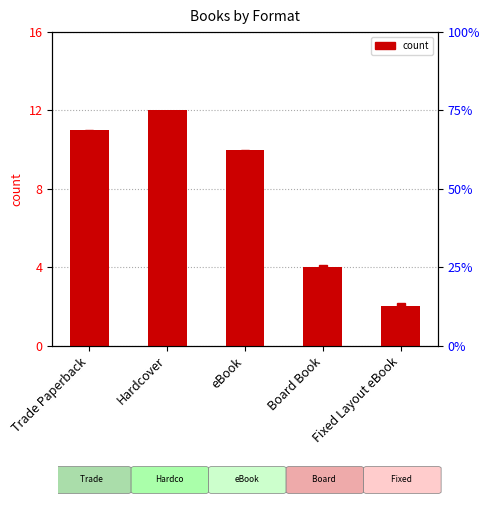

What is the label of the 4th bar from the left?

Board Book